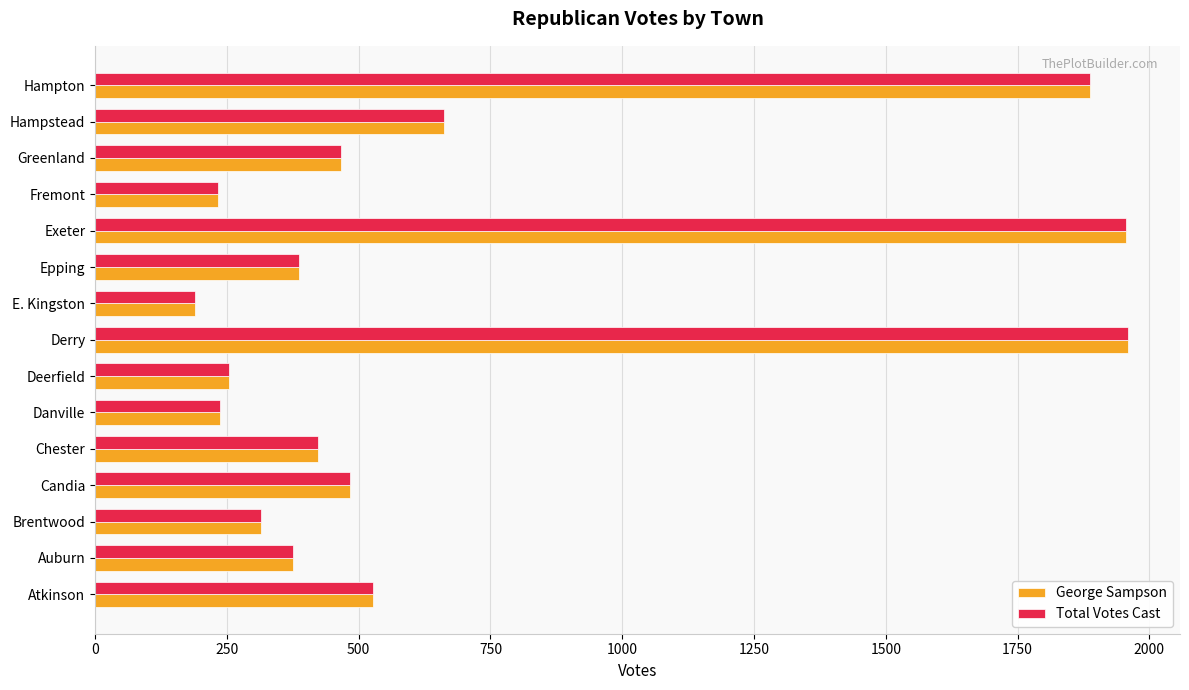

What is the difference between the maximum and second lowest values in the George Sampson series?

1727